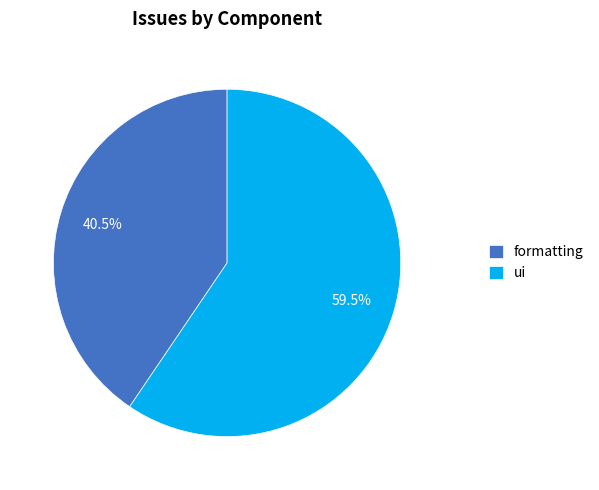

What is the total percentage of ui and formatting?

100.0%